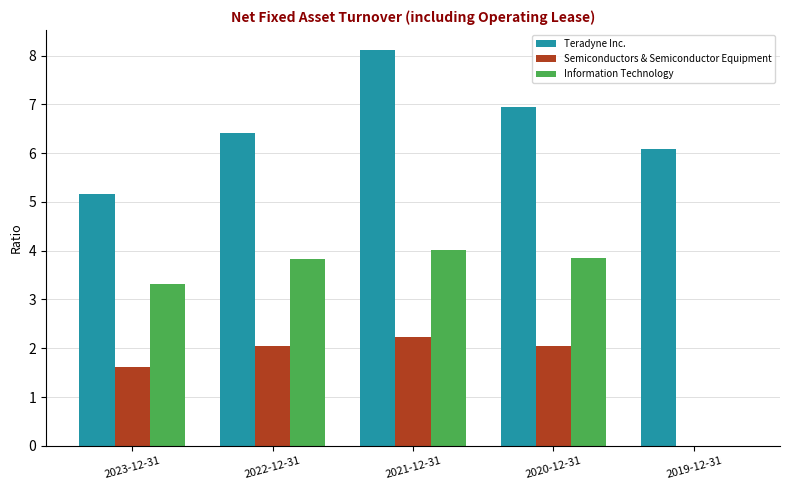

What is the total value across all series at 2019-12-31?

6.1